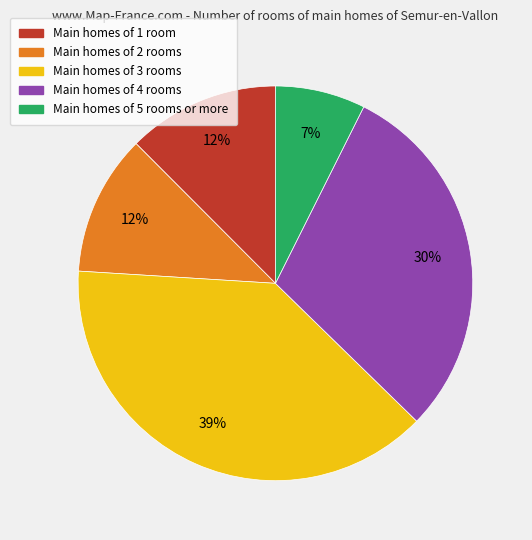

How many slices are in this pie chart?

5